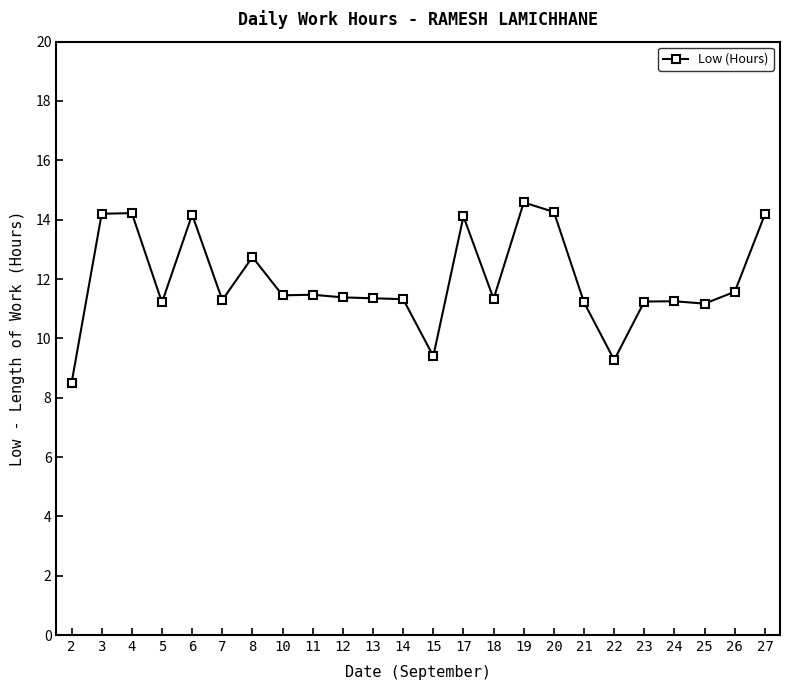

What value does the data have at 7?

11.3